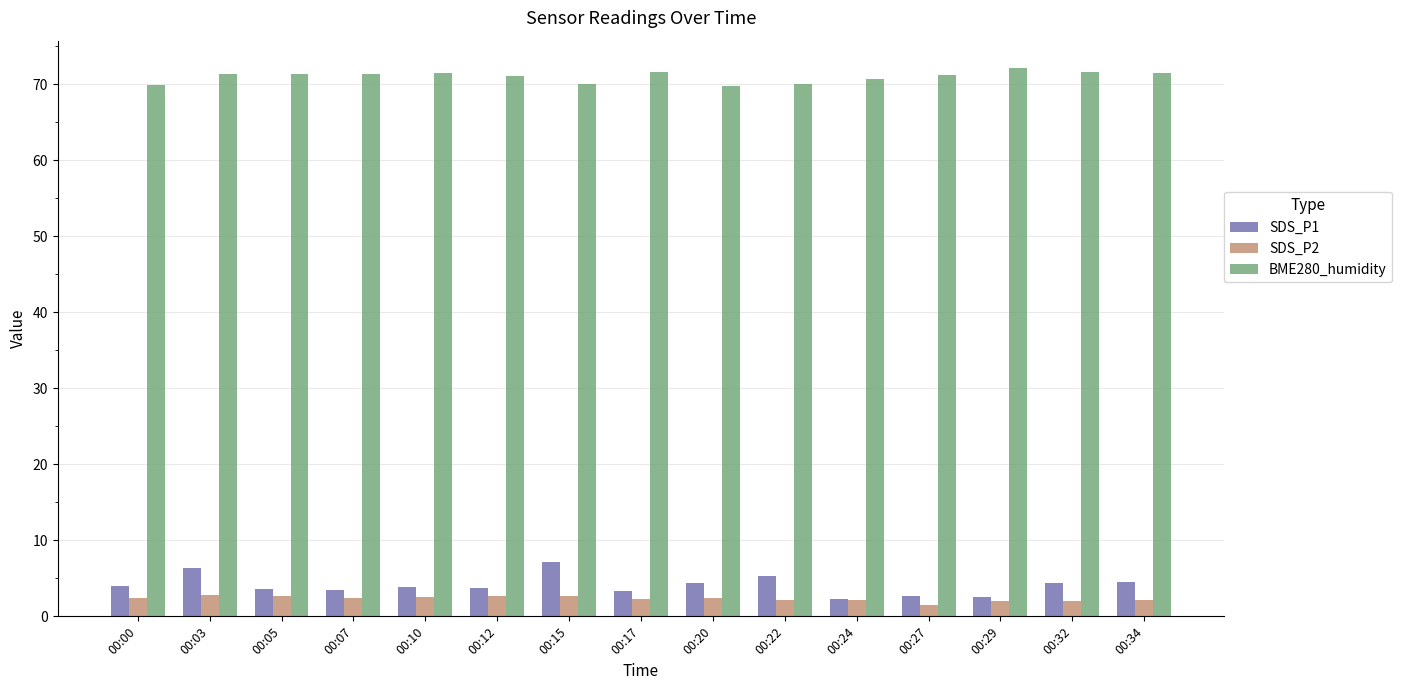

Does the chart contain any negative values?

No